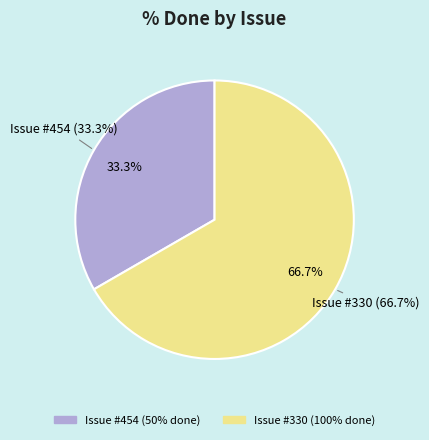

To the nearest percent, what is the average slice percentage?

50%